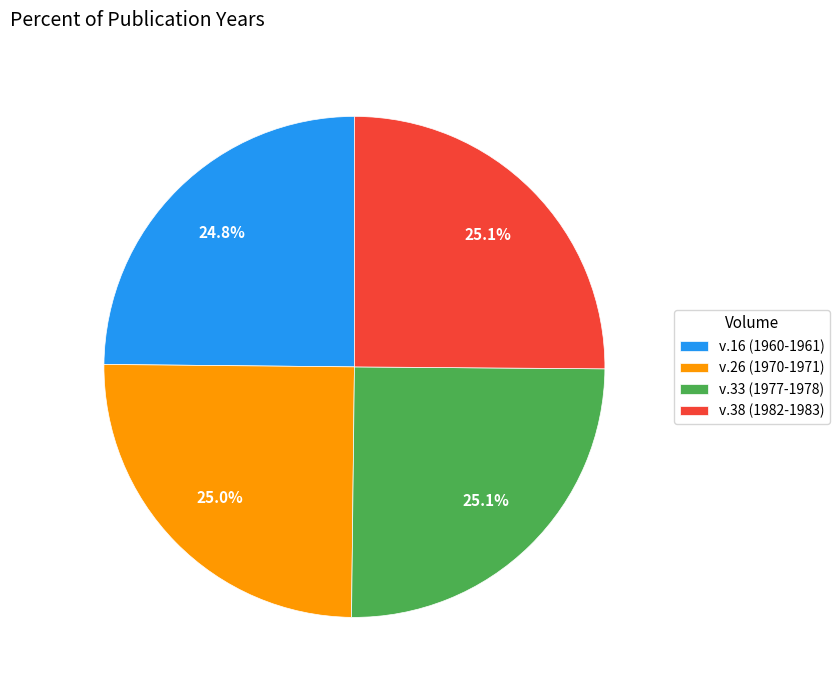

To the nearest percent, what percentage of the pie is v.26 (1970-1971)?

25%